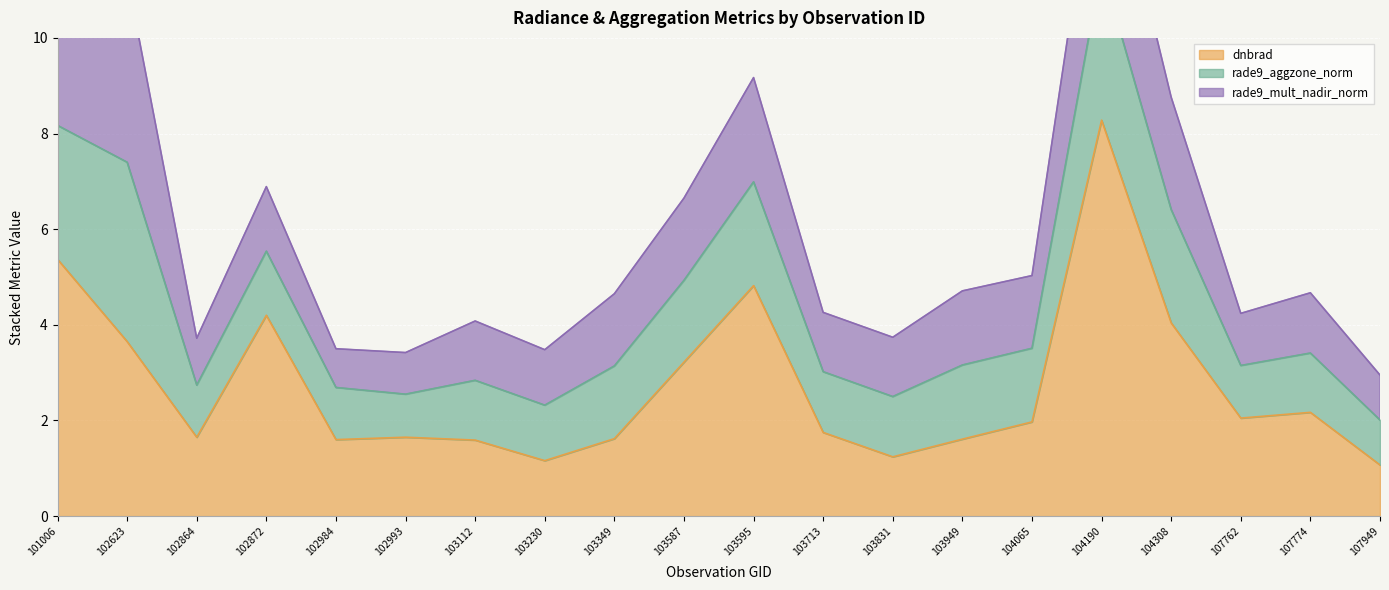

What is the smallest value displayed?

0.8